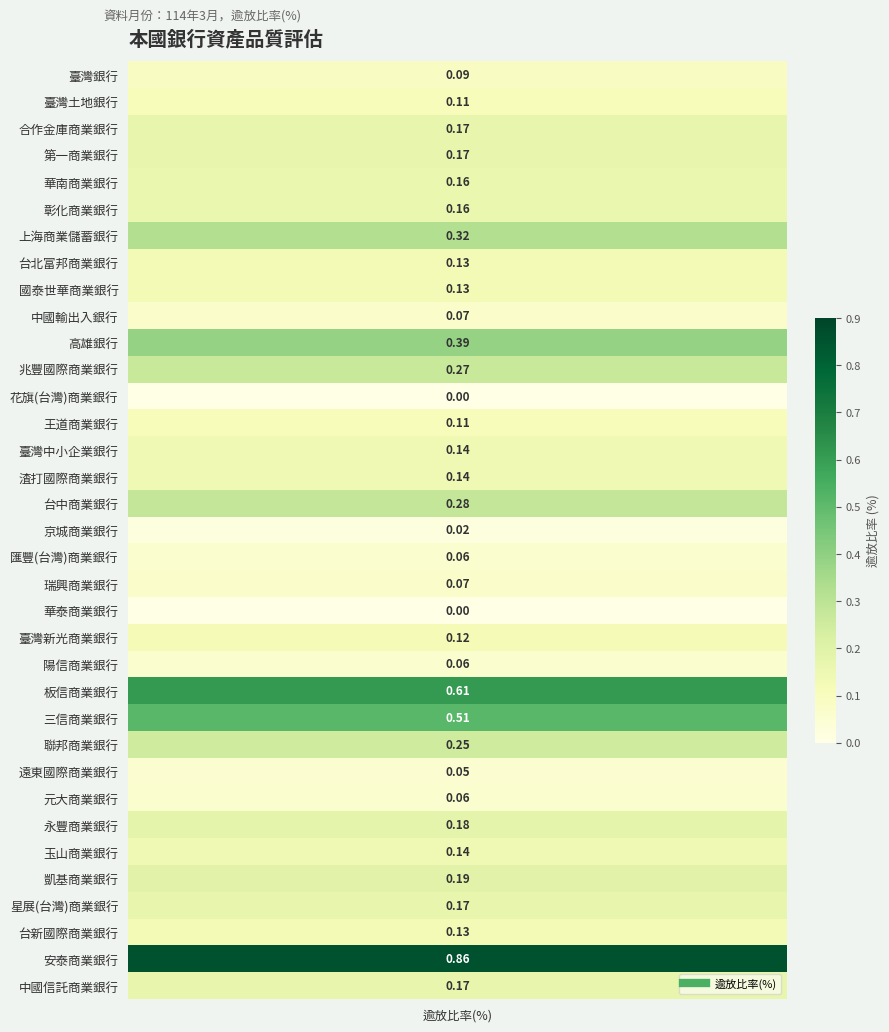

Rank the categories by value from lowest to highest.

花旗(台灣)商業銀行, 華泰商業銀行, 京城商業銀行, 遠東國際商業銀行, 匯豐(台灣)商業銀行, 陽信商業銀行, 元大商業銀行, 中國輸出入銀行, 瑞興商業銀行, 臺灣銀行, 臺灣土地銀行, 王道商業銀行, 臺灣新光商業銀行, 台北富邦商業銀行, 國泰世華商業銀行, 台新國際商業銀行, 臺灣中小企業銀行, 渣打國際商業銀行, 玉山商業銀行, 華南商業銀行, 彰化商業銀行, 合作金庫商業銀行, 第一商業銀行, 星展(台灣)商業銀行, 中國信託商業銀行, 永豐商業銀行, 凱基商業銀行, 聯邦商業銀行, 兆豐國際商業銀行, 台中商業銀行, 上海商業儲蓄銀行, 高雄銀行, 三信商業銀行, 板信商業銀行, 安泰商業銀行